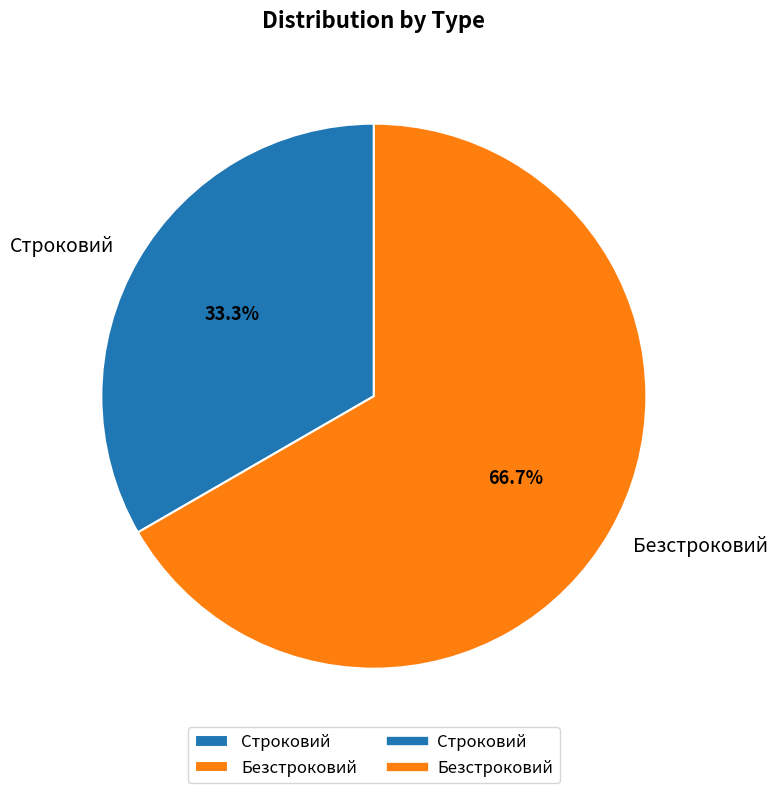

How many slices are in this pie chart?

2